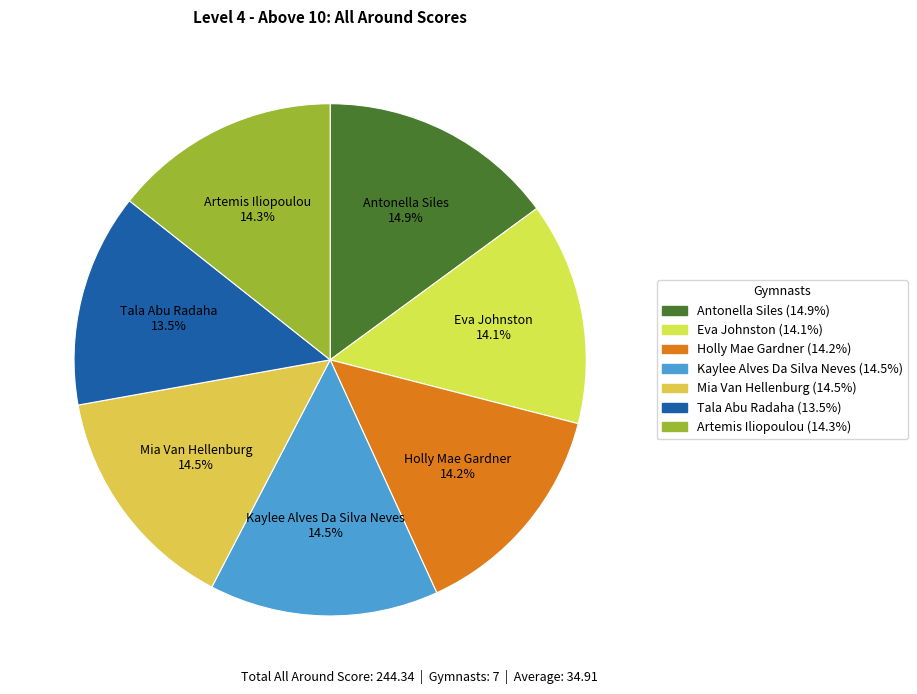

Do Mia Van Hellenburg and Artemis Iliopoulou together represent more than half of the pie?

No